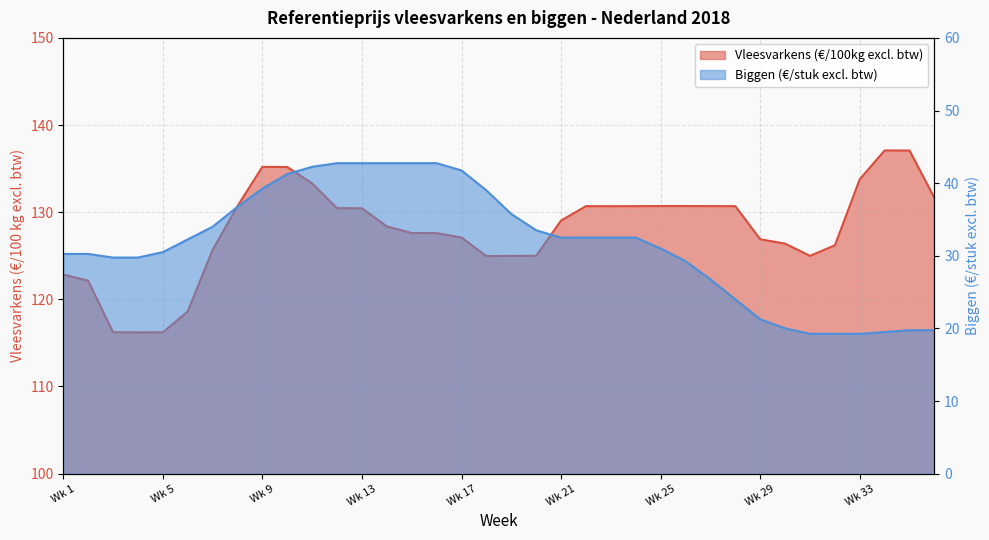

How many data points does each series have?

36